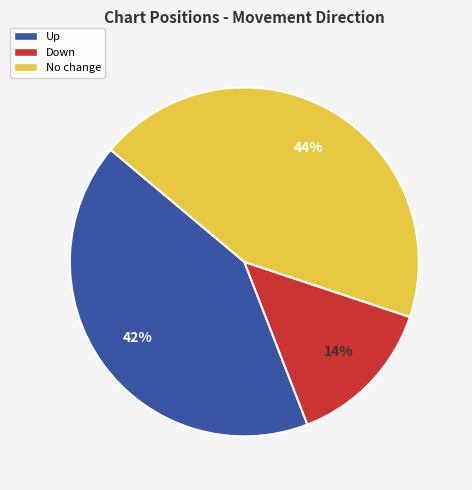

Is there a majority slice in this chart?

No